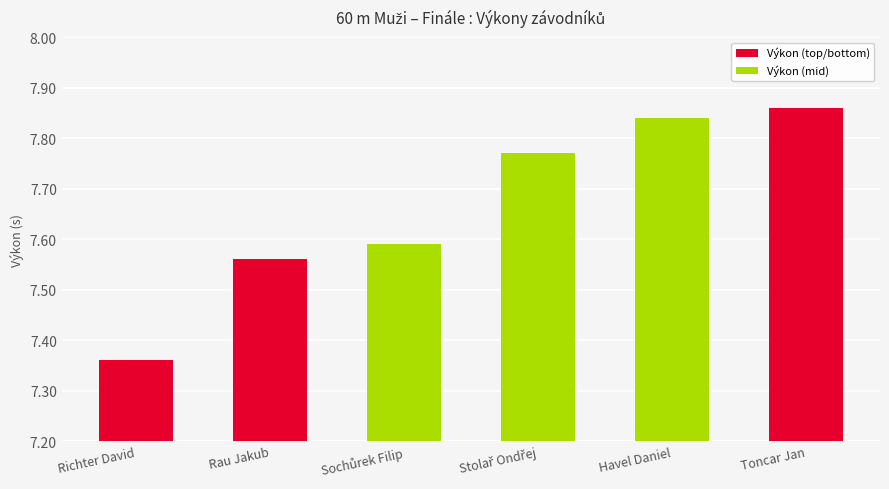

Which category has the lowest value across all series?

Richter David